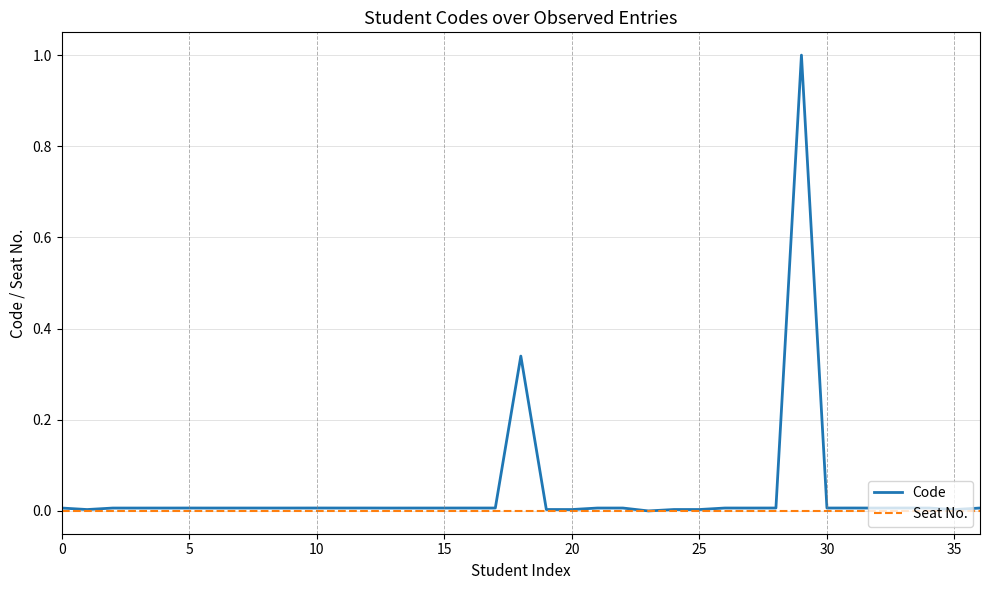

Which series has the largest total across all categories?

Code